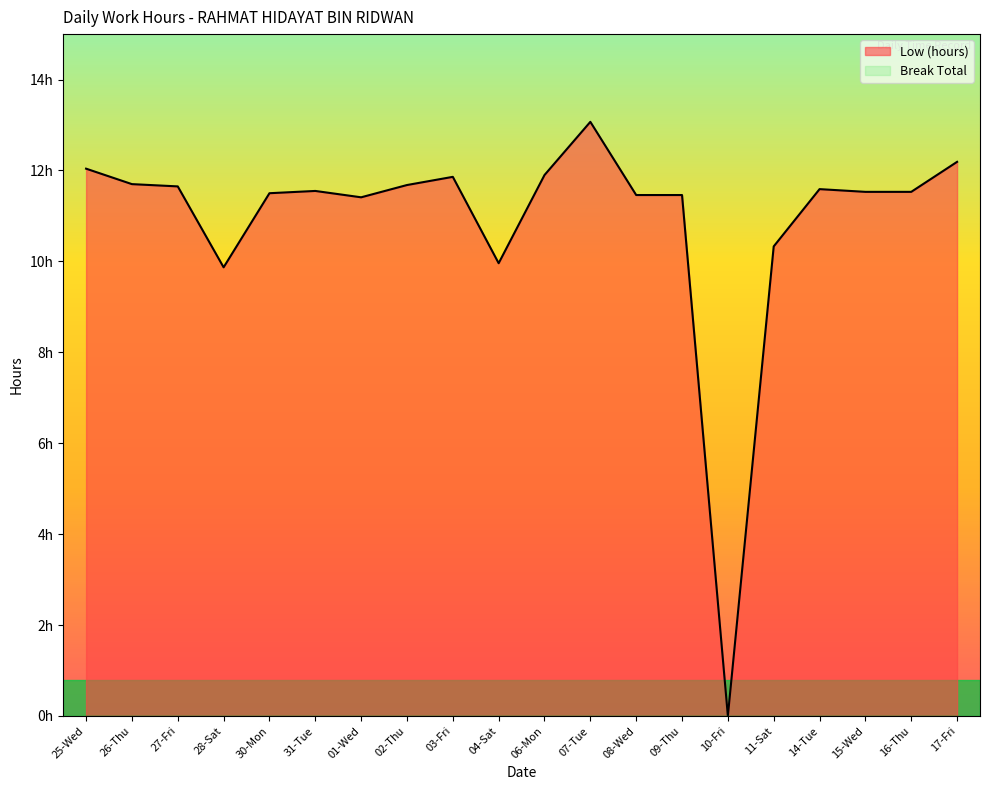

What is the label of the 2nd point from the left?

26-Thu